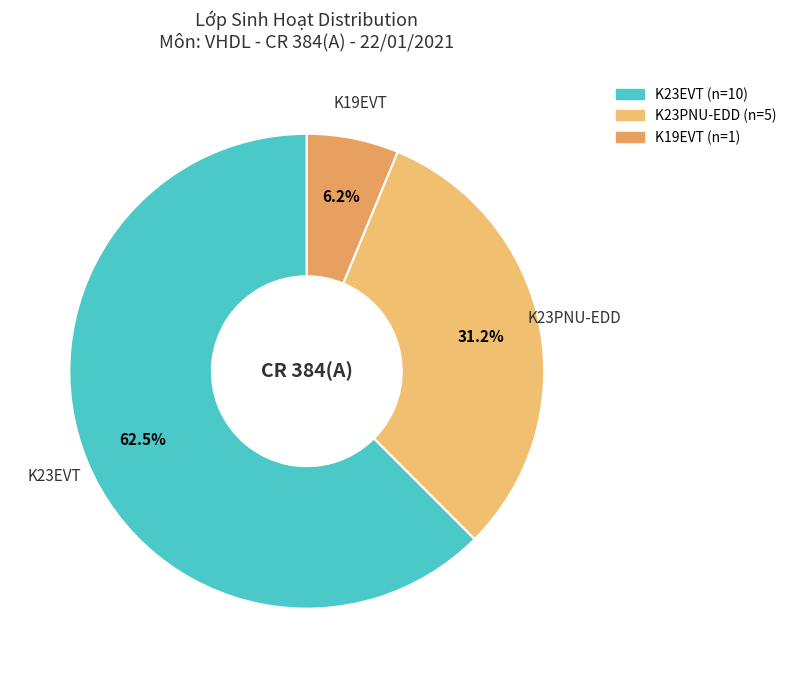

The K23EVT slice represents 40% of the pie. True or false?

False